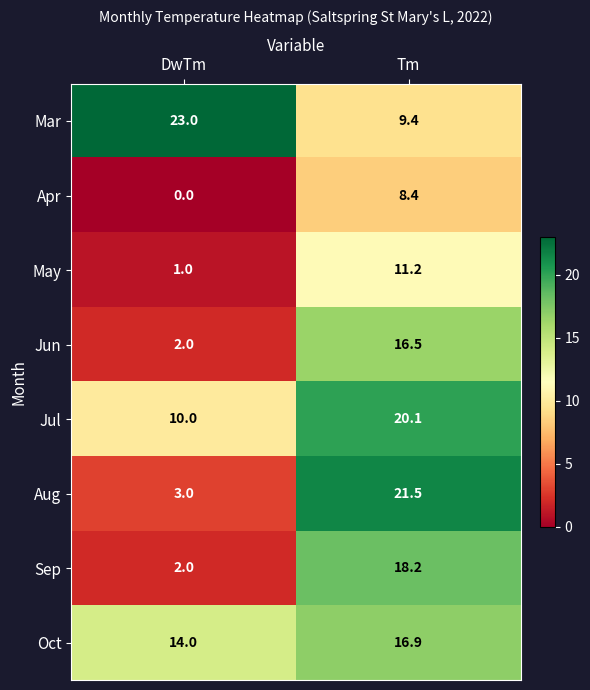

How many series are shown in this chart?

8